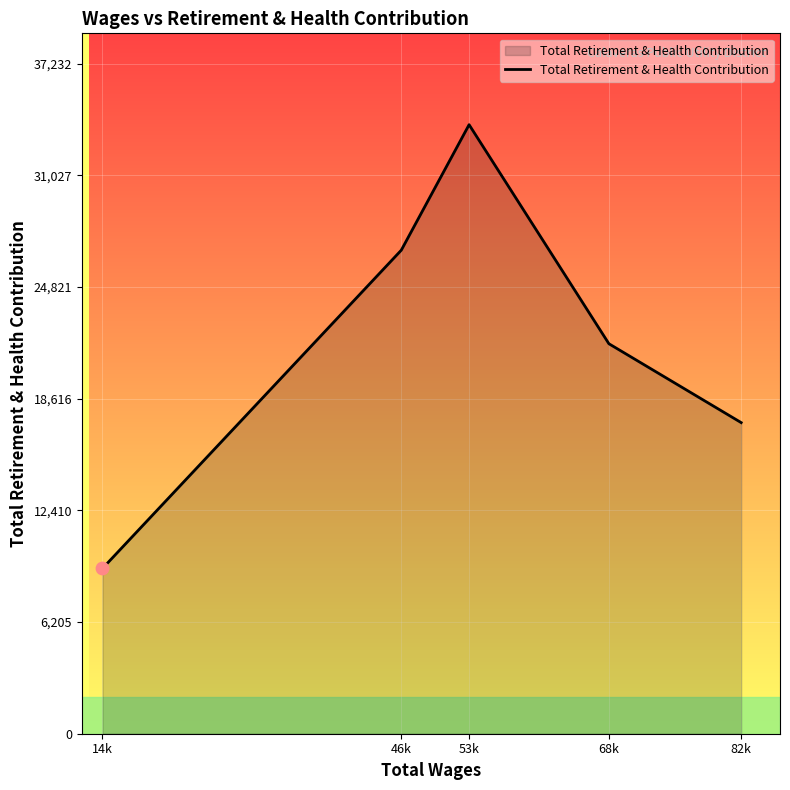

Which has a higher value, 14k or 53k?

53k